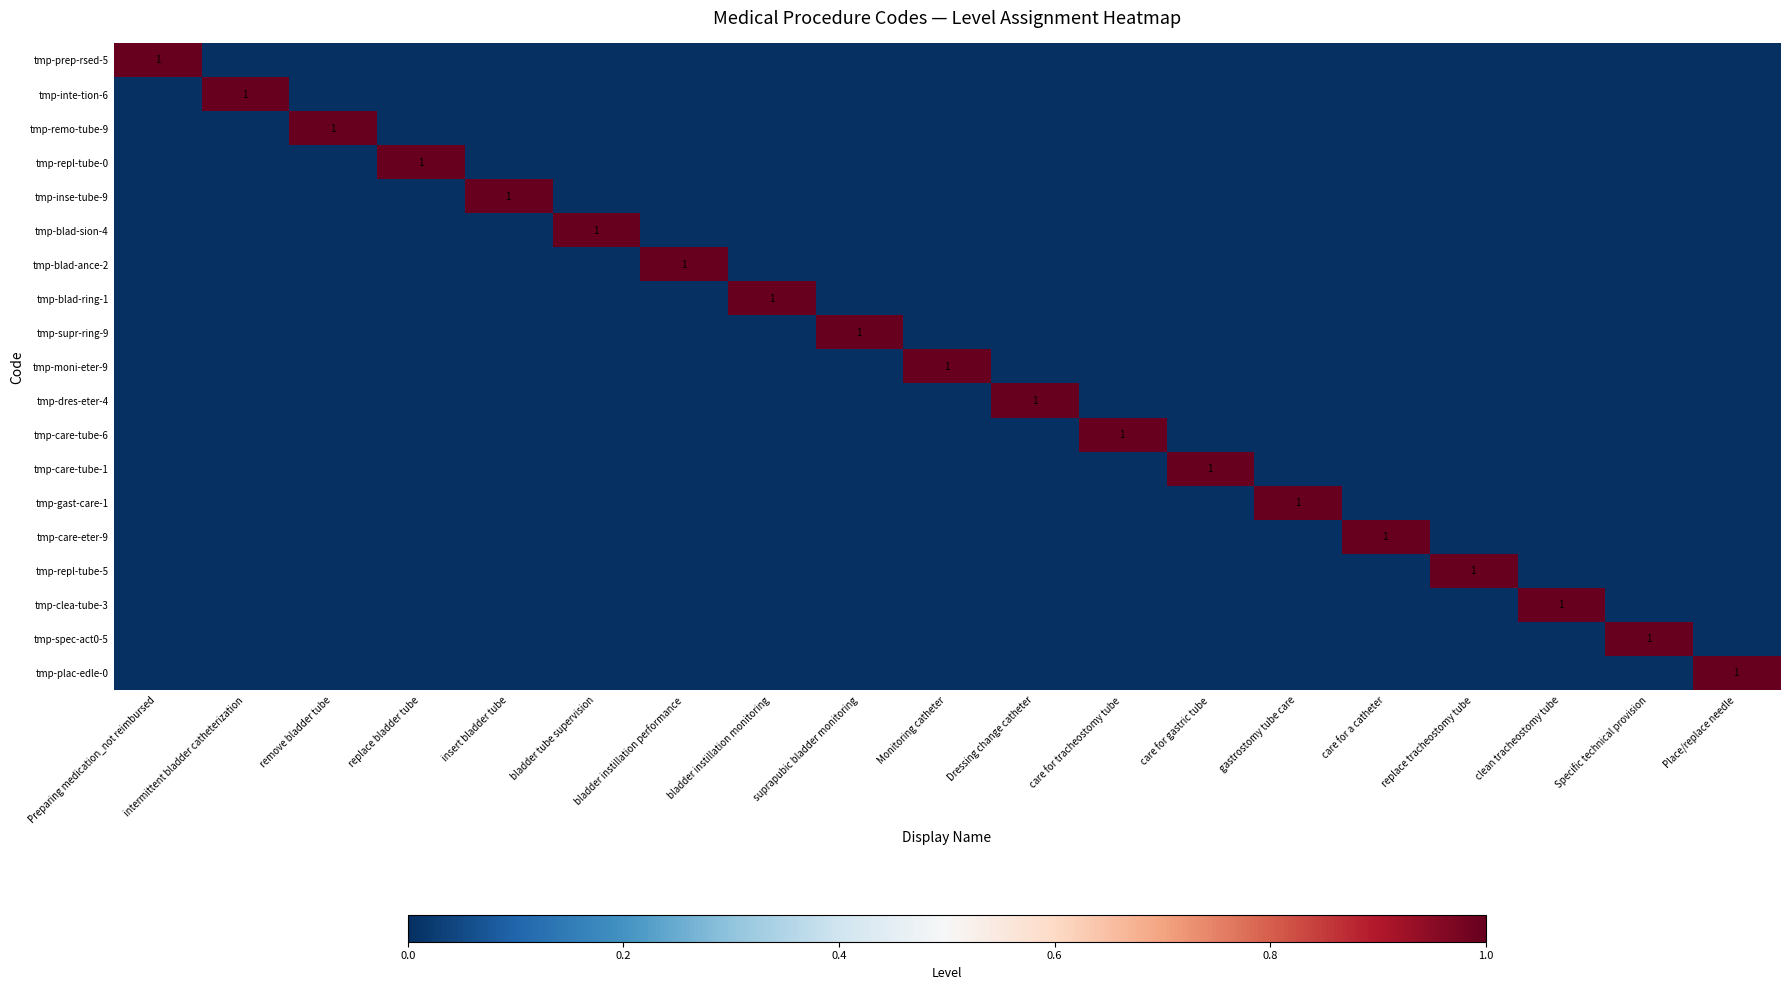

At which label does tmp-repl-tube-5 reach its minimum?

Preparing medication_not reimbursed